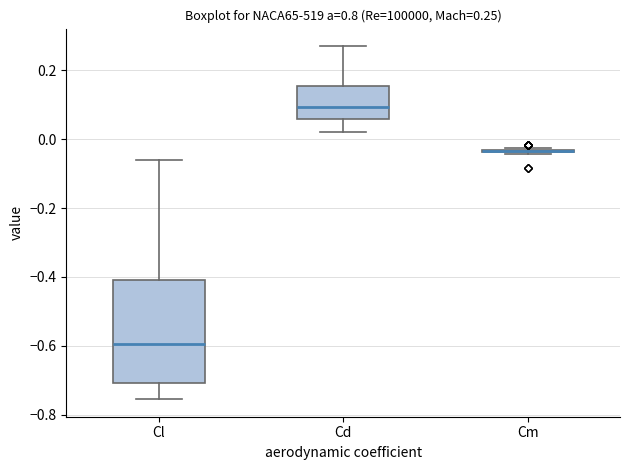

Comparing the boxes themselves (not the whiskers), which one is the tallest?

Cl